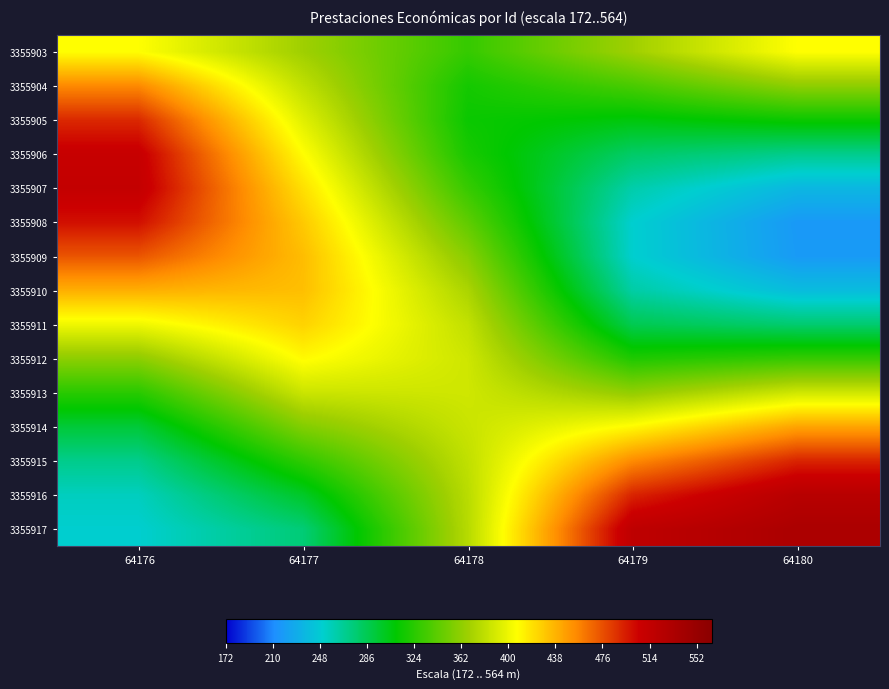

Reading right to left, list all the values displayed in this chart.

3355903: 64180=407.2	64179=368.0	64178=328.8	64177=368.0	64176=407.2
3355904: 64180=361.4	64179=335.8	64178=316.7	64177=381.4	64176=455.1
3355905: 64180=313.3	64179=305.7	64178=313.3	64177=394.8	64176=490.2
3355906: 64180=269.3	64179=279.9	64178=318.3	64177=407.8	64176=509.5
3355907: 64180=235.6	64179=260.8	64178=329.5	64177=419.6	64176=512.1
3355908: 64180=217.5	64179=250.5	64178=344.3	64177=428.9	64176=499.4
3355909: 64180=218.4	64179=250.7	64178=359.7	64177=434.0	64176=474.0
3355910: 64180=239.1	64179=262.6	64178=372.9	64177=433.2	64176=439.7
3355911: 64180=277.6	64179=286.3	64178=382.3	64177=425.0	64176=400.7
3355912: 64180=329.4	64179=320.7	64178=387.0	64177=409.0	64176=361.1
3355913: 64180=387.5	64179=363.0	64178=387.5	64177=385.7	64176=324.4
3355914: 64180=444.2	64179=409.1	64178=385.1	64177=357.2	64176=293.3
3355915: 64180=491.6	64179=453.9	64178=381.4	64177=326.6	64176=269.8
3355916: 64180=523.1	64179=491.7	64178=378.4	64177=298.0	64176=255.3
3355917: 64180=534.1	64179=517.1	64178=377.3	64177=275.8	64176=250.4